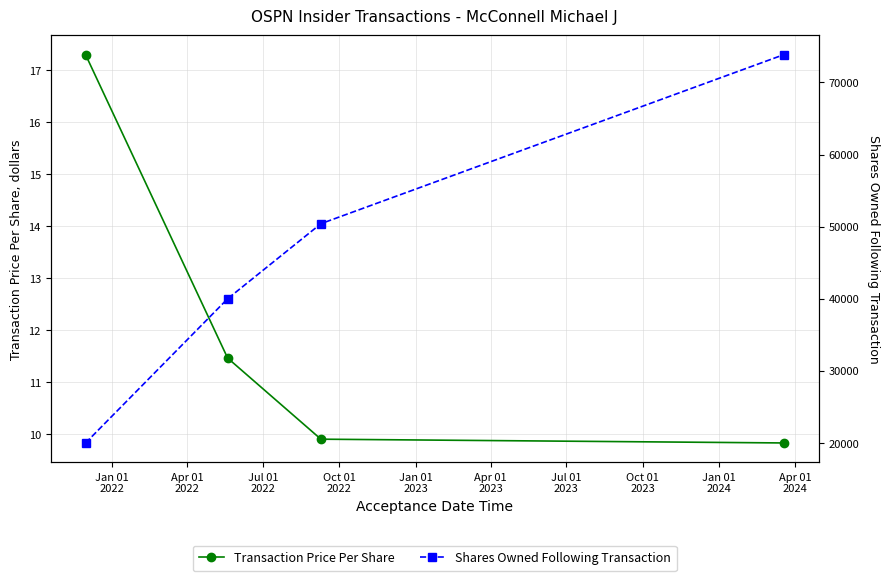

True or false: Shares Owned Following Transaction and Transaction Price Per Share cross at least once.

False